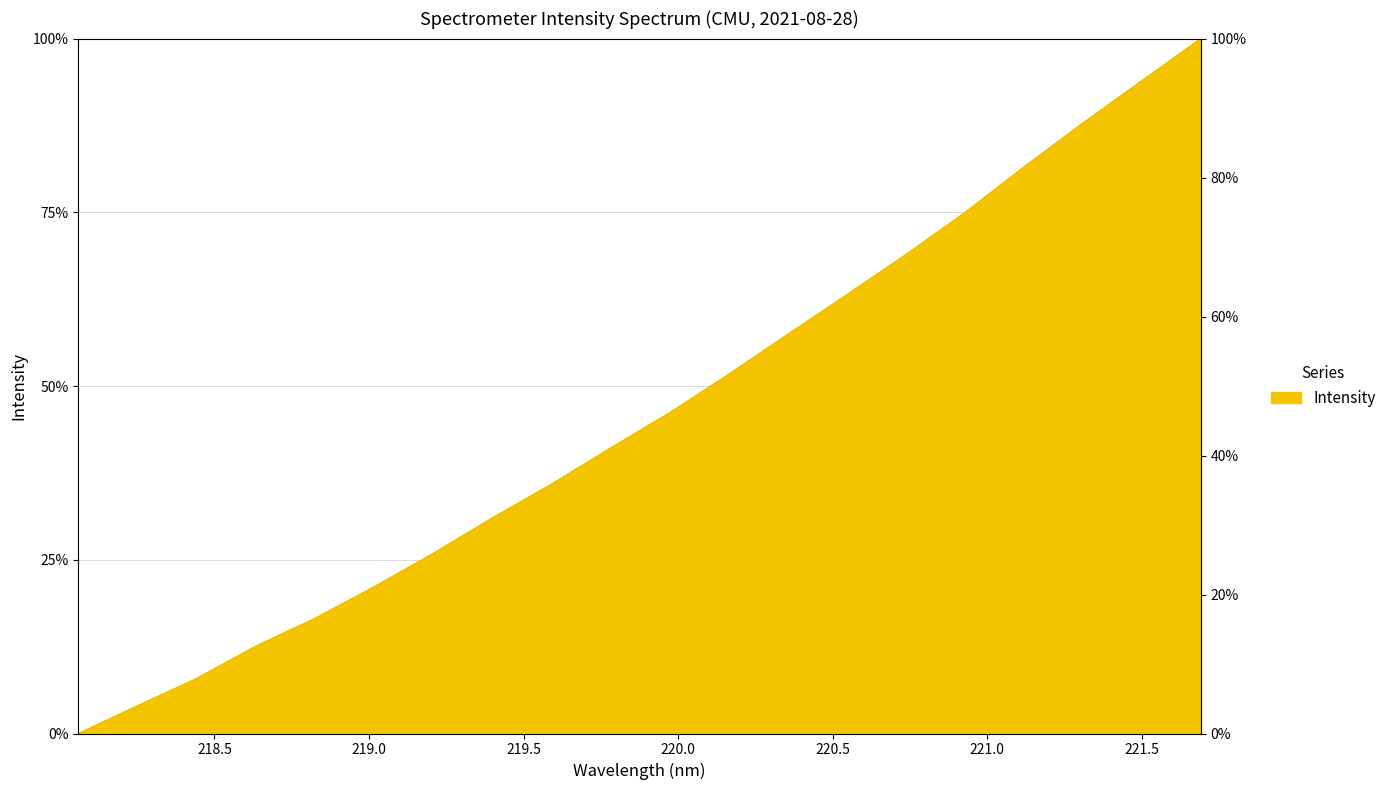

List the labels in order of value, smallest first.

218.0596, 218.2508, 218.442, 218.6332, 218.8244, 219.0156, 219.2067, 219.3979, 219.589, 219.7801, 219.9712, 220.1623, 220.3533, 220.5444, 220.7354, 220.9264, 221.1174, 221.3083, 221.4993, 221.6902